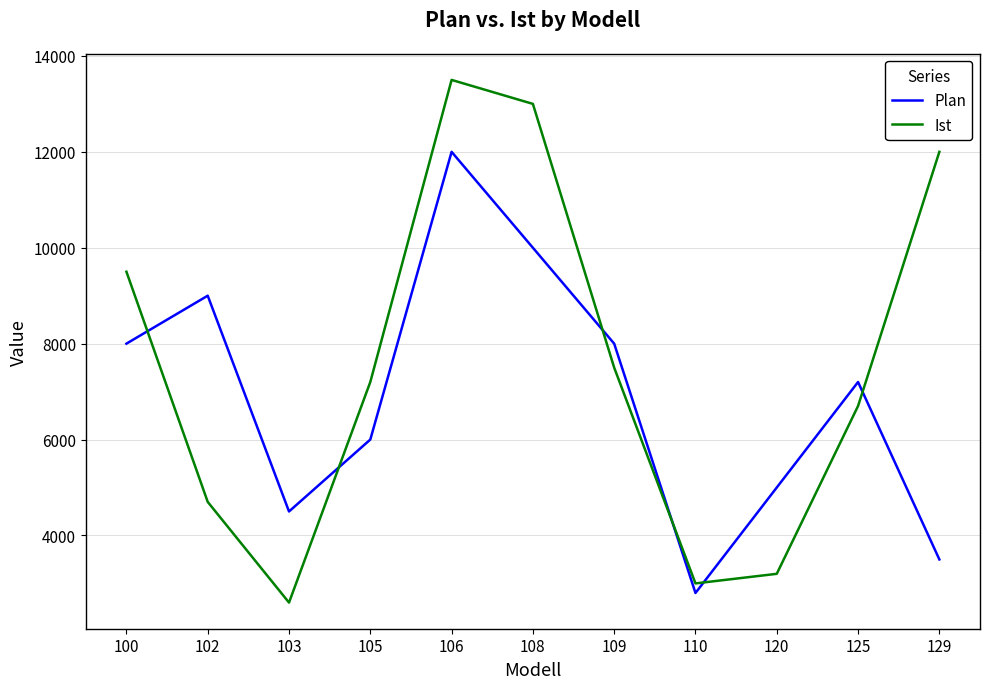

Reading left to right, list all the values displayed in this chart.

Plan: 100=8000	102=9000	103=4500	105=6000	106=12000	108=10000	109=8000	110=2800	120=5000	125=7200	129=3500
Ist: 100=9500	102=4700	103=2600	105=7200	106=13500	108=13000	109=7500	110=3000	120=3200	125=6700	129=12000